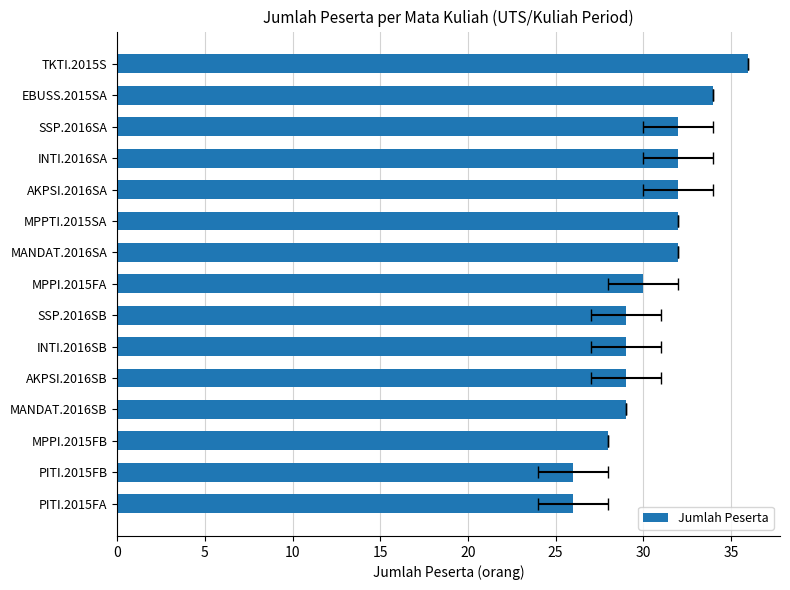

Reading left to right, list all the values displayed in this chart.

26	26	28	29	29	29	29	30	32	32	32	32	32	34	36